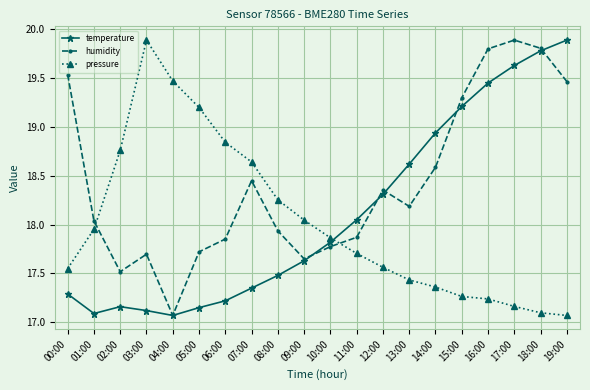

What is the difference between the highest and lowest values at 11:00?

0.3